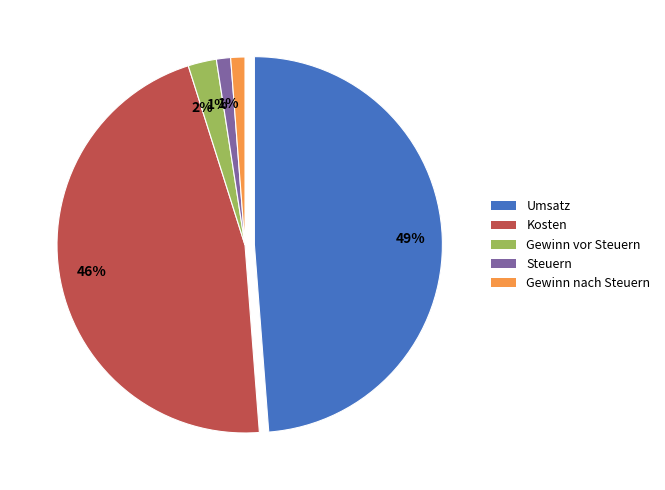

What portion of the pie excludes Gewinn nach Steuern?

98.8%